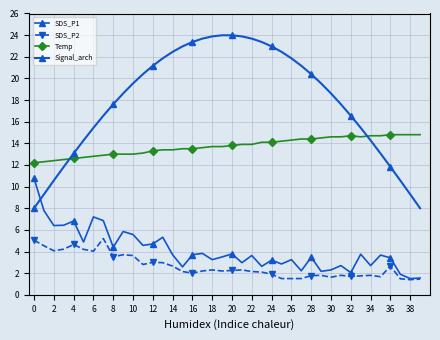

Reading left to right, what are all the values shown in this chart?

SDS_P1: 10.8	7.8	6.4	6.4	6.8	4.9	7.2	6.8	4.4	5.8	5.6	4.6	4.7	5.3	3.7	2.6	3.7	3.8	3.2	3.5	3.8	3.0	3.6	2.6	3.2	2.9	3.2	2.2	3.5	2.2	2.3	2.7	2.0	3.8	2.7	3.7	3.4	1.9	1.5	1.6
SDS_P2: 5.0	4.5	4.1	4.2	4.7	4.2	4.0	5.2	3.5	3.7	3.6	2.8	3.0	3.0	2.6	2.1	2.0	2.2	2.3	2.2	2.2	2.3	2.1	2.1	1.9	1.5	1.5	1.5	1.8	1.8	1.6	1.8	1.7	1.8	1.8	1.7	2.6	1.5	1.4	1.4
Temp: 12.2	12.3	12.4	12.5	12.6	12.7	12.8	12.9	13.0	13.0	13.0	13.1	13.3	13.4	13.4	13.5	13.5	13.6	13.7	13.7	13.8	13.9	13.9	14.1	14.1	14.2	14.3	14.4	14.4	14.5	14.6	14.6	14.7	14.6	14.7	14.7	14.8	14.8	14.8	14.8
Signal_arch: 8.0	9.3	10.6	11.8	13.1	14.3	15.4	16.6	17.6	18.6	19.5	20.4	21.2	21.9	22.5	23.0	23.4	23.7	23.9	24.0	24.0	23.9	23.7	23.4	23.0	22.5	21.9	21.2	20.4	19.5	18.6	17.6	16.6	15.4	14.3	13.1	11.8	10.6	9.3	8.0